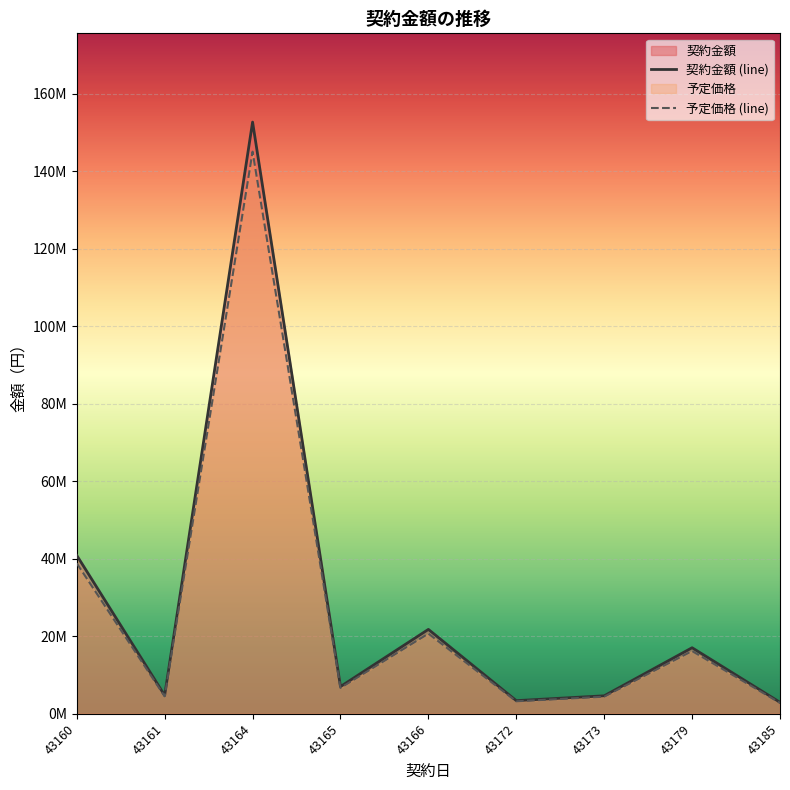

List the series in order of their overall mean, lowest first.

予定価格 (line), 契約金額 (line)